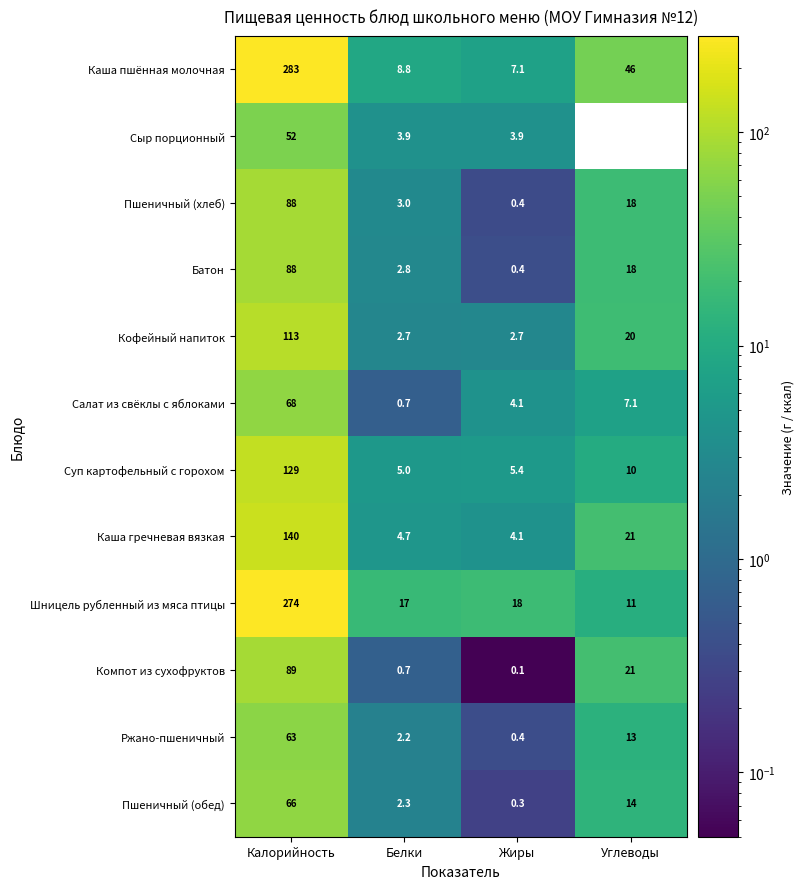

The value of Компот из сухофруктов at Углеводы is 11.3. True or false?

False